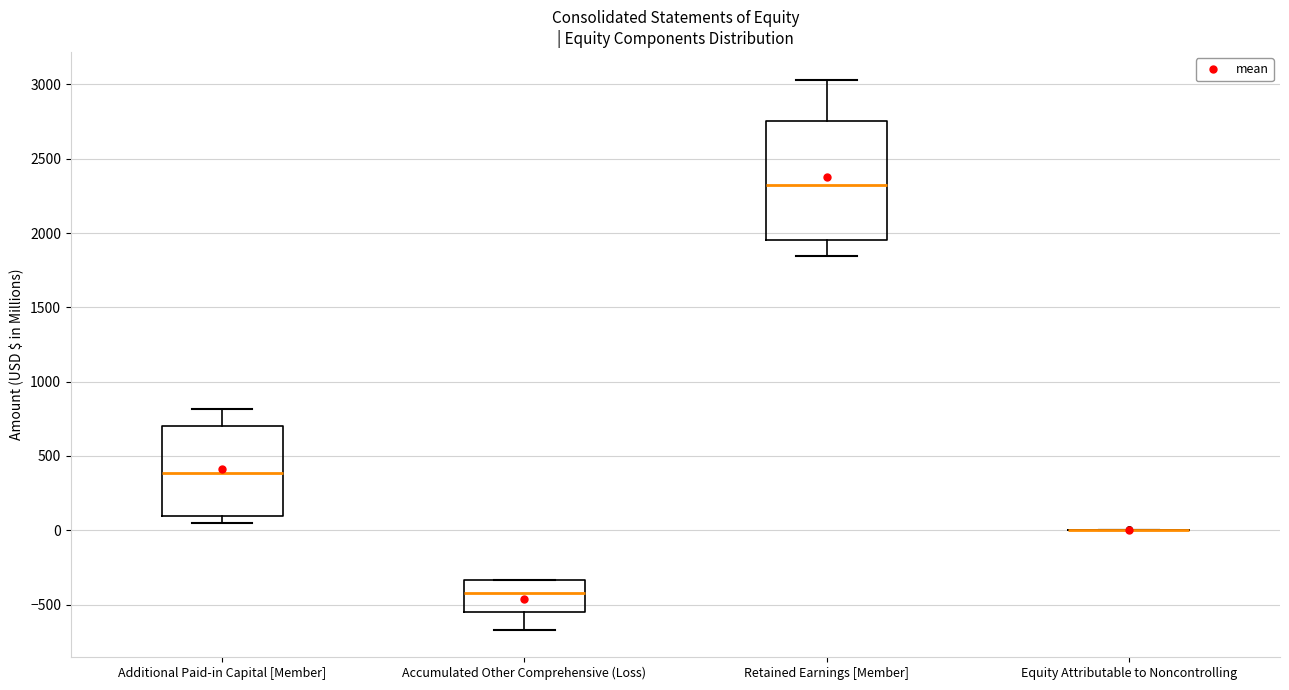

Reading left to right, transcribe this box plot: for each box, give where its median line is, the range the box spans, and where its two whiskers end, as read against the y-axis. The values are not printed on the chart, so give them approximately, as read against the axis.

Additional Paid-in Capital [Member]: median 400, box 100 to 700, whiskers 50 to 800
Accumulated Other Comprehensive (Loss): median -400, box -550 to -350, whiskers -650 to -350
Retained Earnings [Member]: median 2300, box 1950 to 2750, whiskers 1850 to 3050
Equity Attributable to Noncontrolling: box collapsed to a line at 0, whiskers 0 to 0